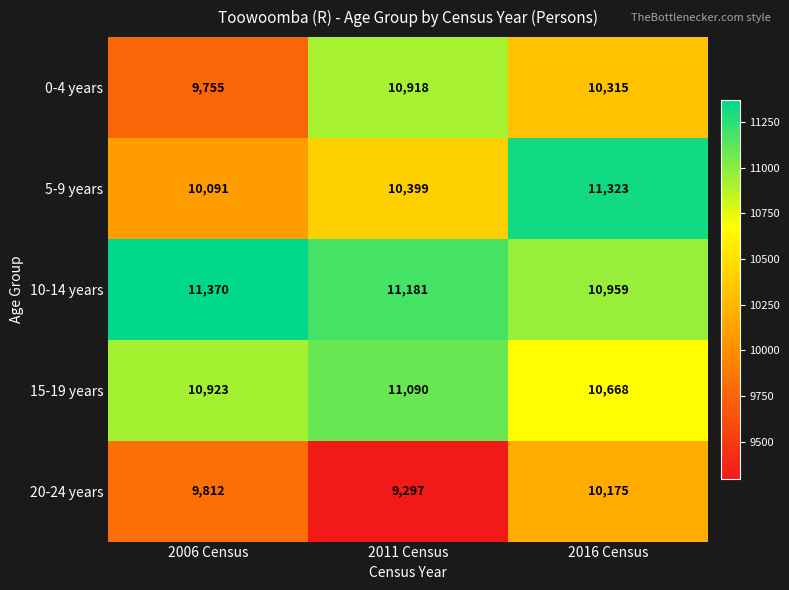

Reading left to right, transcribe all the data shown in this chart.

0-4 years: 9755	10918	10315
5-9 years: 10091	10399	11323
10-14 years: 11370	11181	10959
15-19 years: 10923	11090	10668
20-24 years: 9812	9297	10175